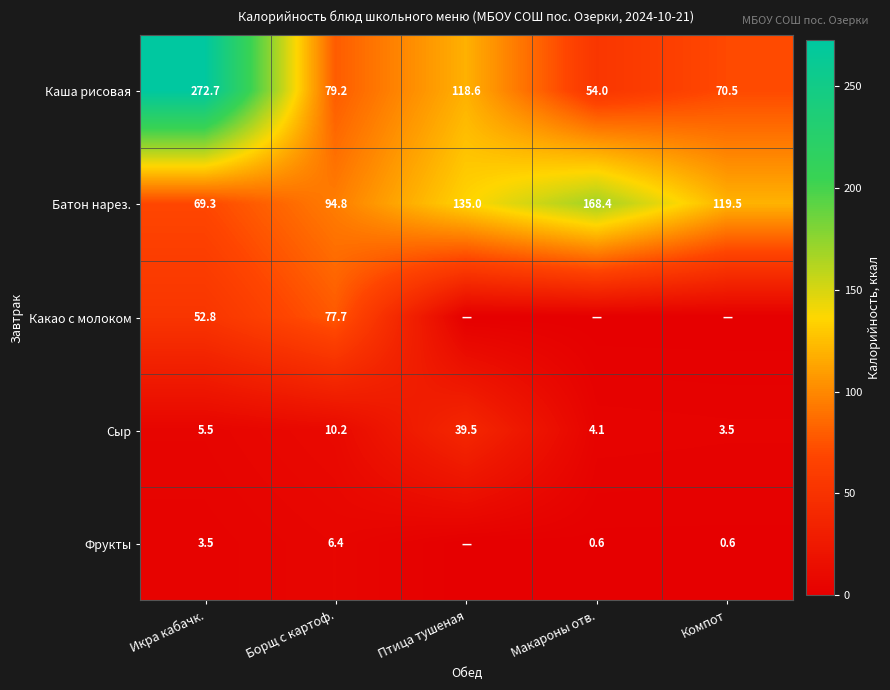

Rank the categories by Сыр value from lowest to highest.

Компот, Макароны отв., Икра кабачк., Борщ с картоф., Птица тушеная